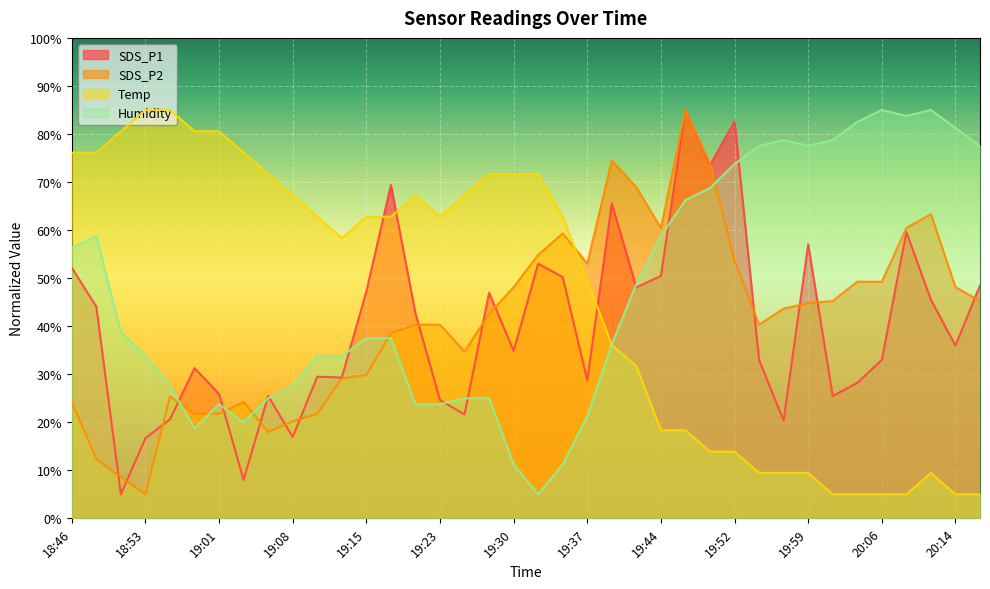

The value of SDS_P2 at 20:14 is 81.9. True or false?

False